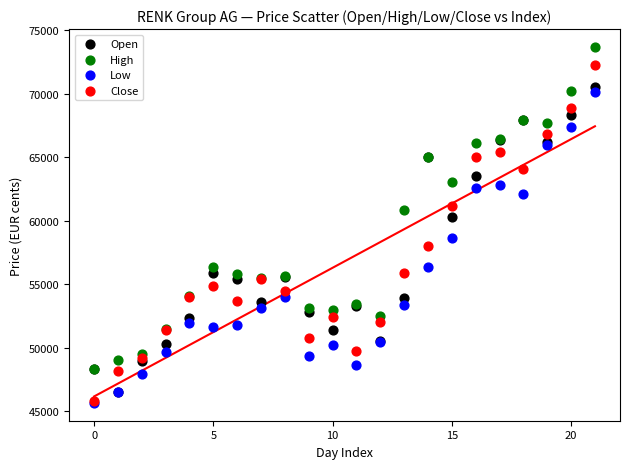

Across all series, what Y value is closest to 59660?

60270